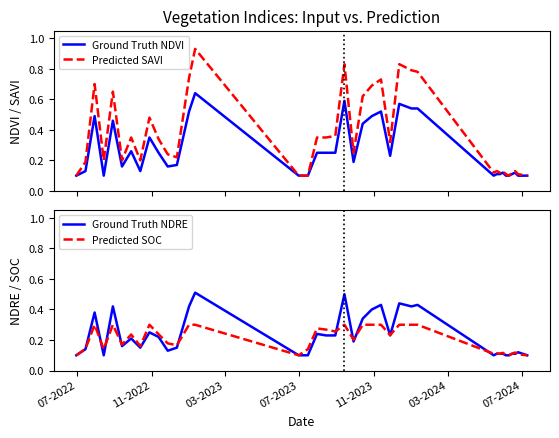

What is the difference between the maximum and minimum values in the Predicted SAVI series?

0.8